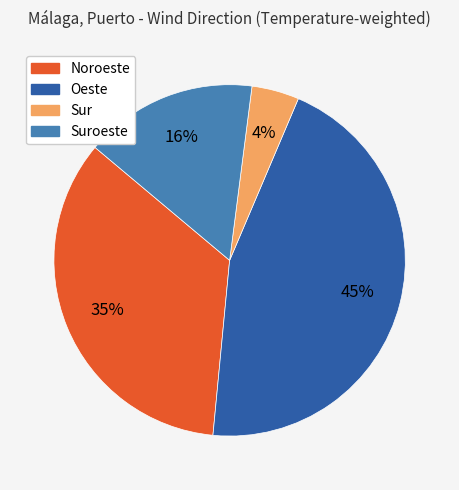

What is the largest slice in the pie chart?

Oeste